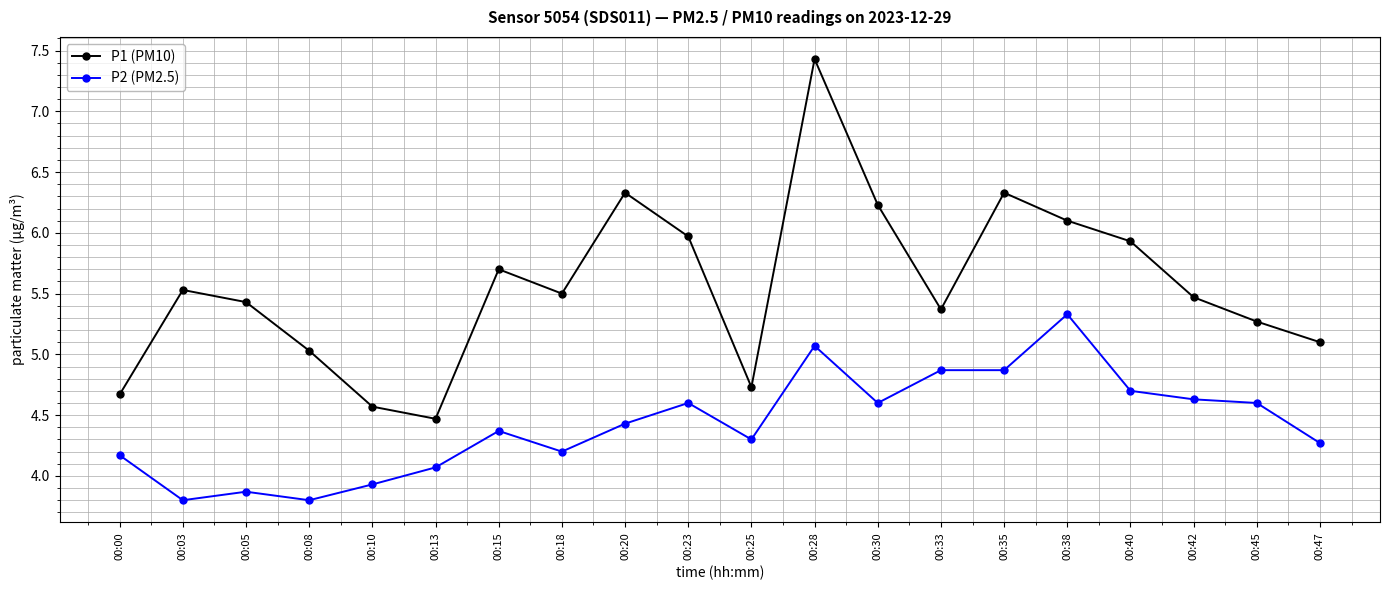

At which category is the sum across all series the highest?

00:28